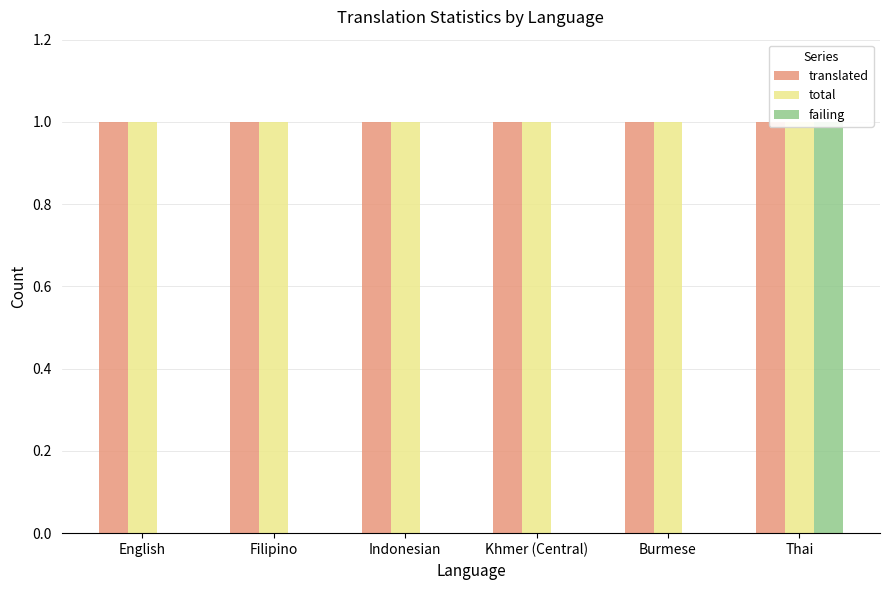

What is the total value across all series at Filipino?

2